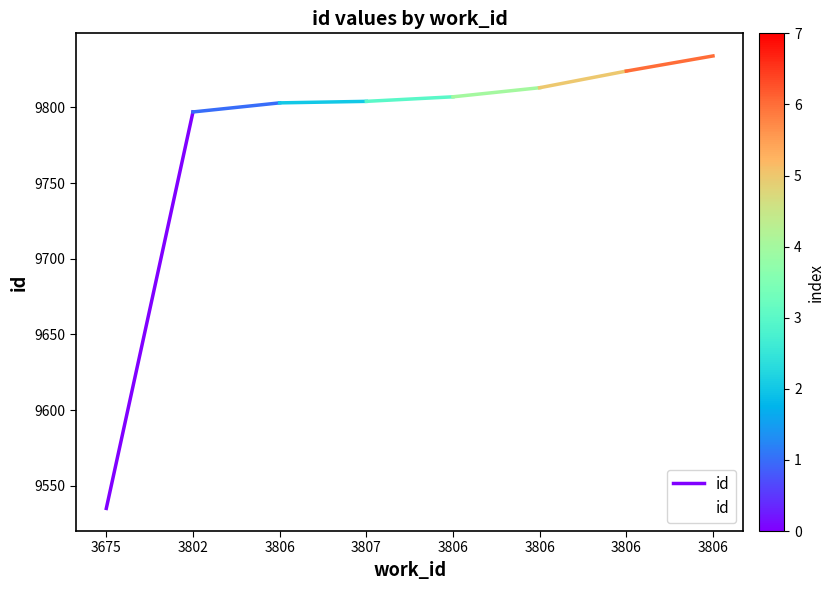

Is it true that the value at 3806 is 5157?

False